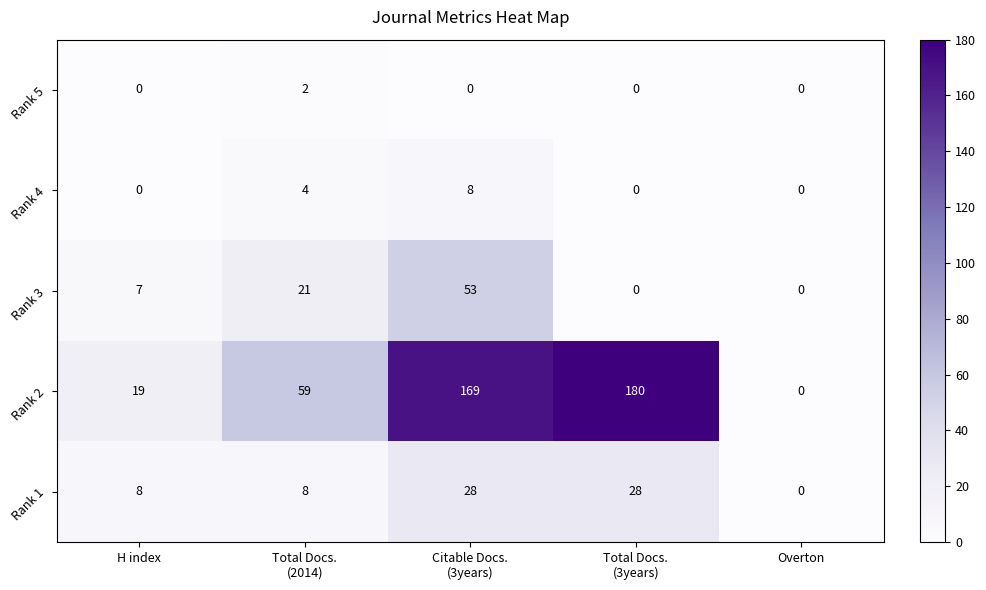

Is it true that Rank 4 equals -5 at Overton?

False